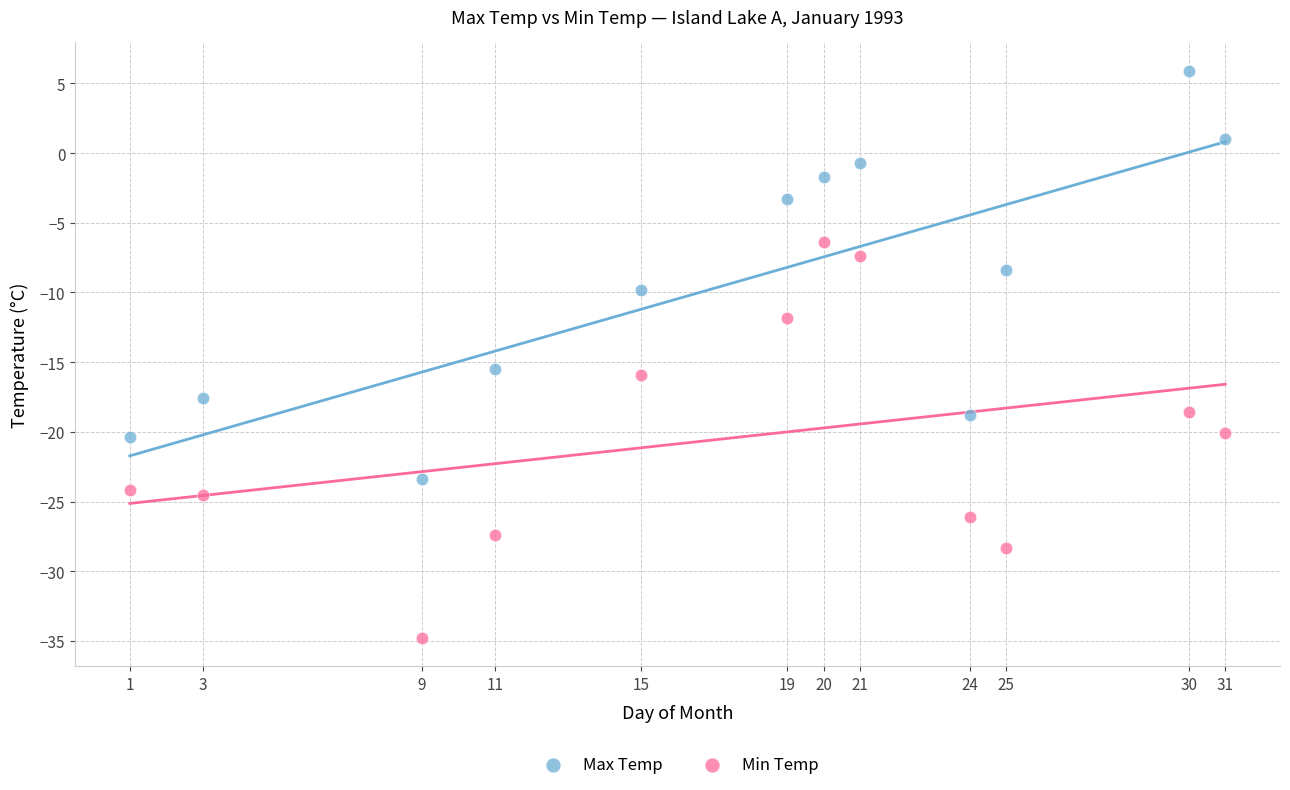

Which series reaches the minimum Y coordinate?

Min Temp